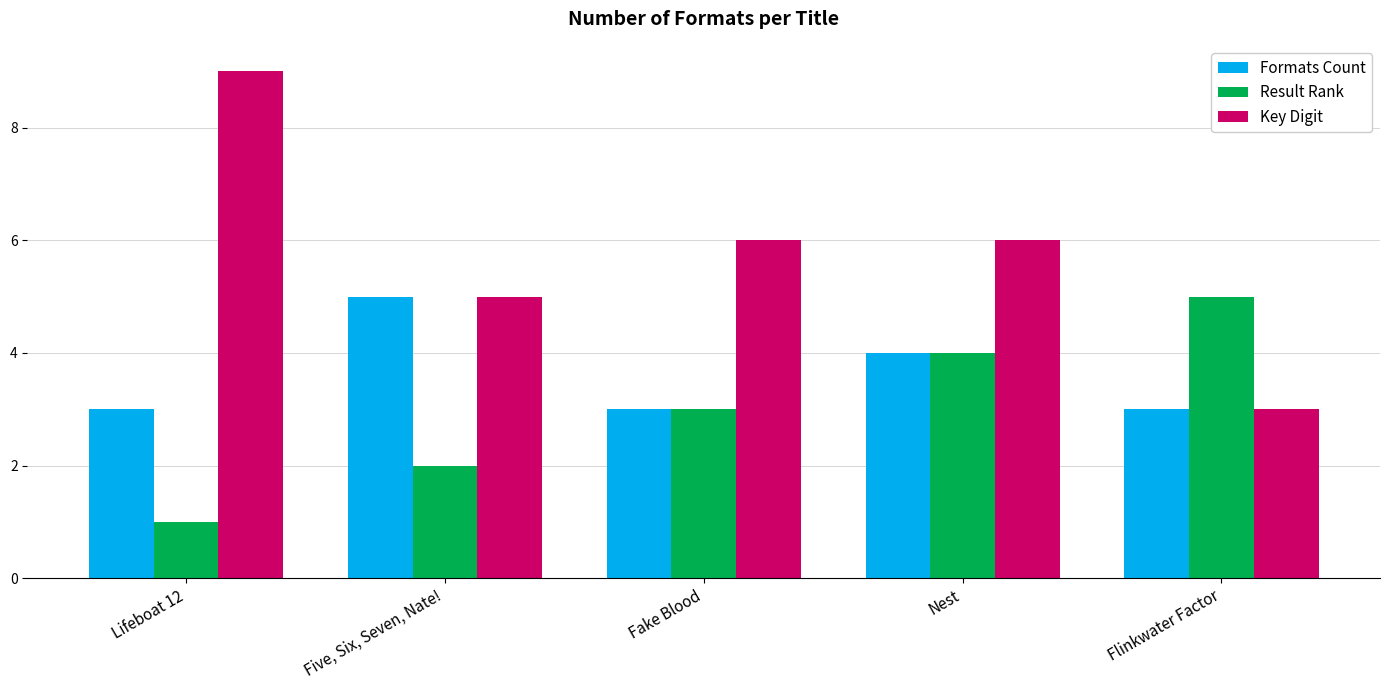

What is the sum of all Formats Count values?

18